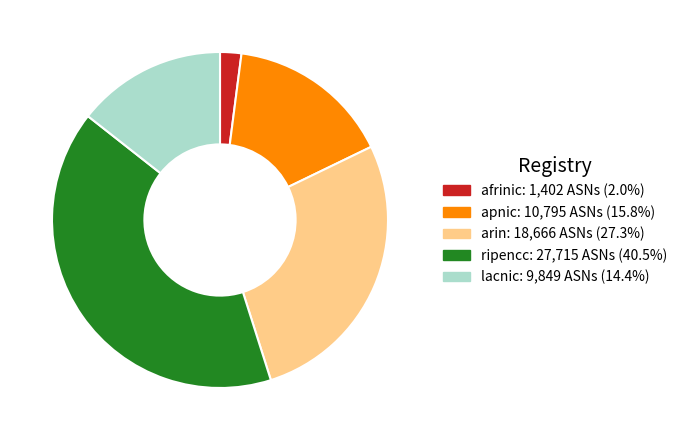

Rank the categories by value from lowest to highest.

afrinic, lacnic, apnic, arin, ripencc